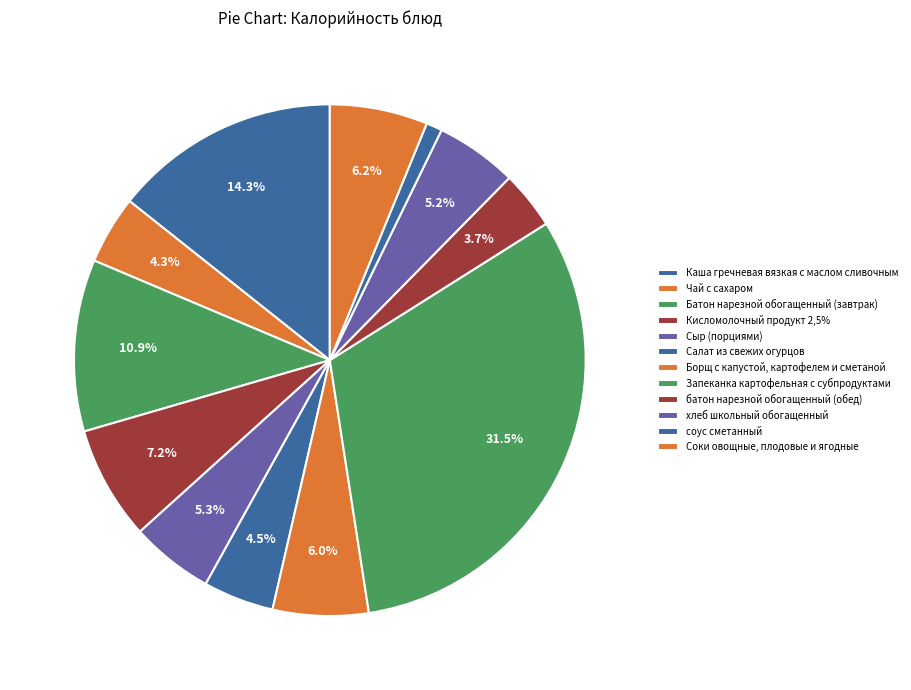

Which has a higher value, Борщ с капустой, картофелем и сметаной or батон нарезной обогащенный (обед)?

Борщ с капустой, картофелем и сметаной